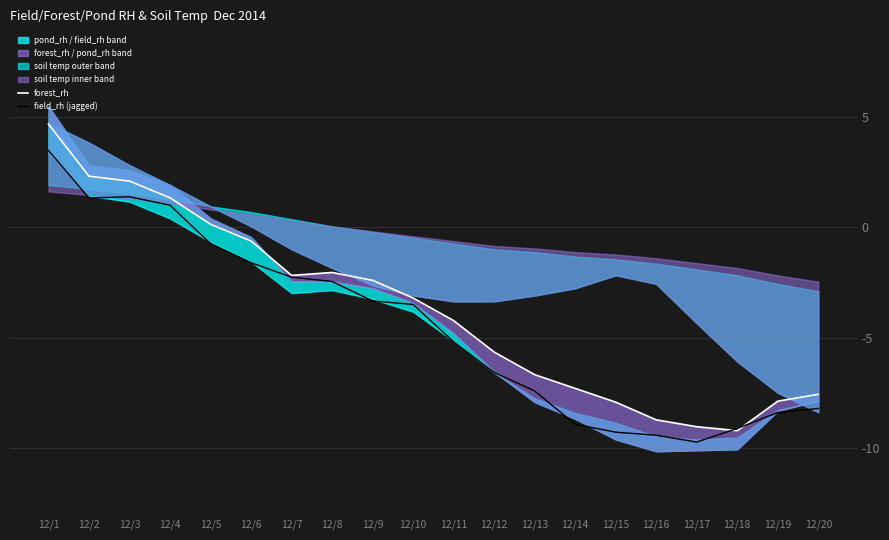

How many lines are shown in the chart?

2